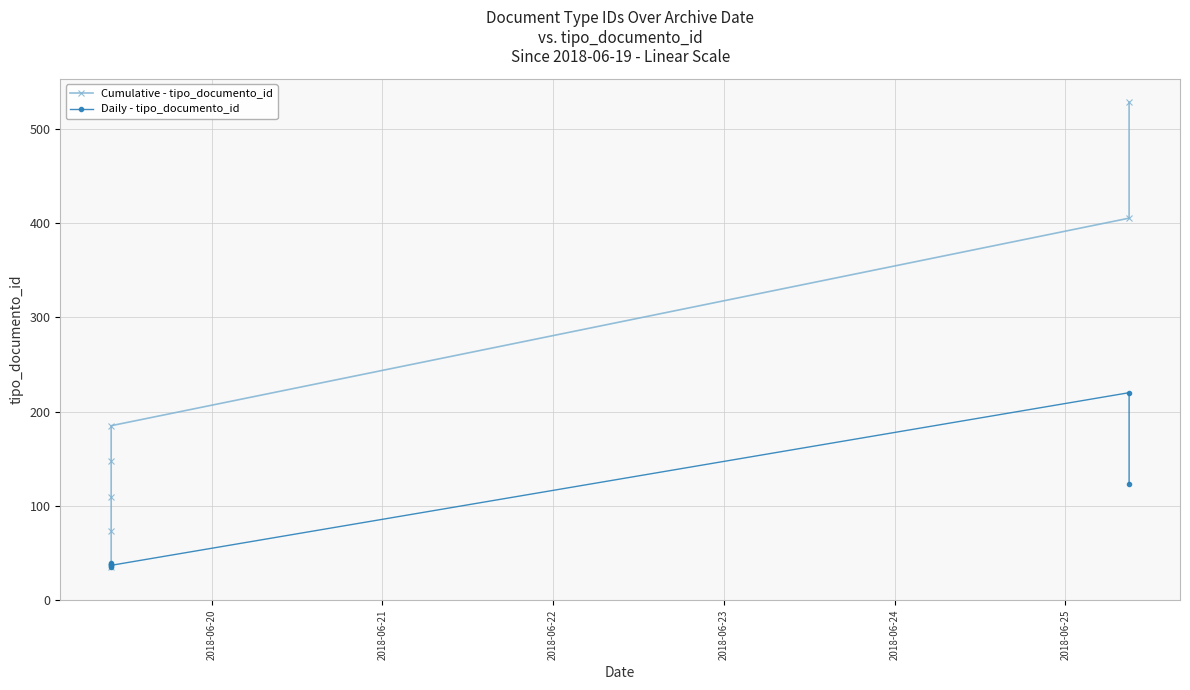

What is the difference between the second highest and minimum values in the Daily - tipo_documento_id series?

88